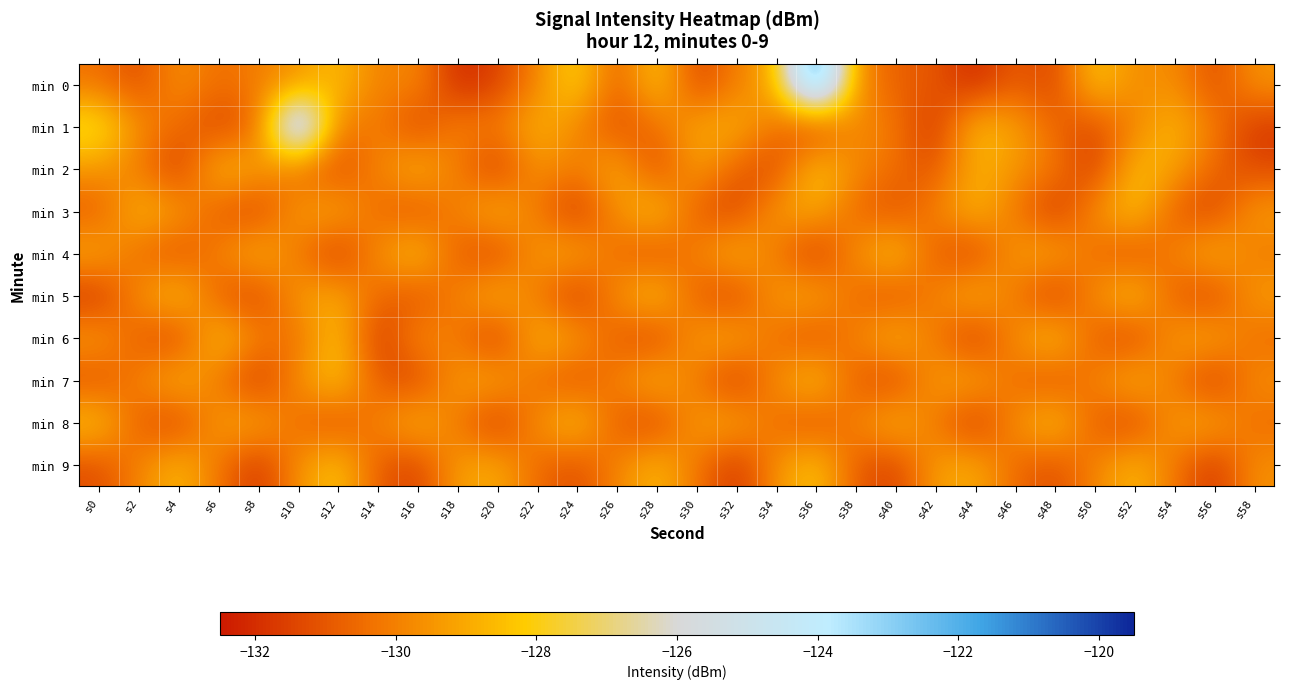

At s24, list the series in order from largest to smallest.

min 0, min 8, min 4, min 6, min 1, min 2, min 7, min 9, min 3, min 5